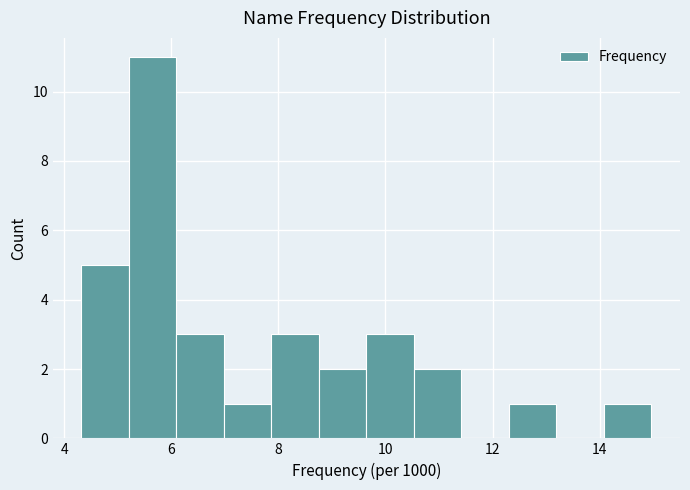

Which range on the x-axis has the tallest bar?

5.2 to 6.0